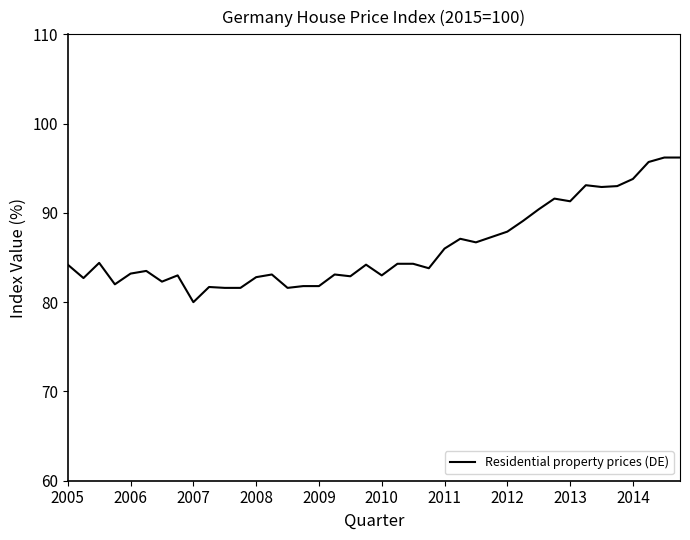

How many lines are shown in the chart?

1